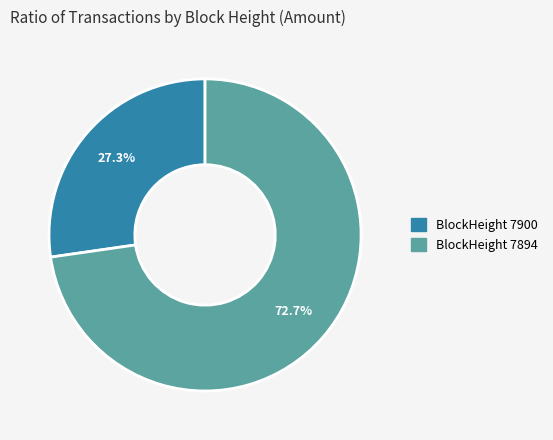

Which category accounts for the majority?

BlockHeight 7894